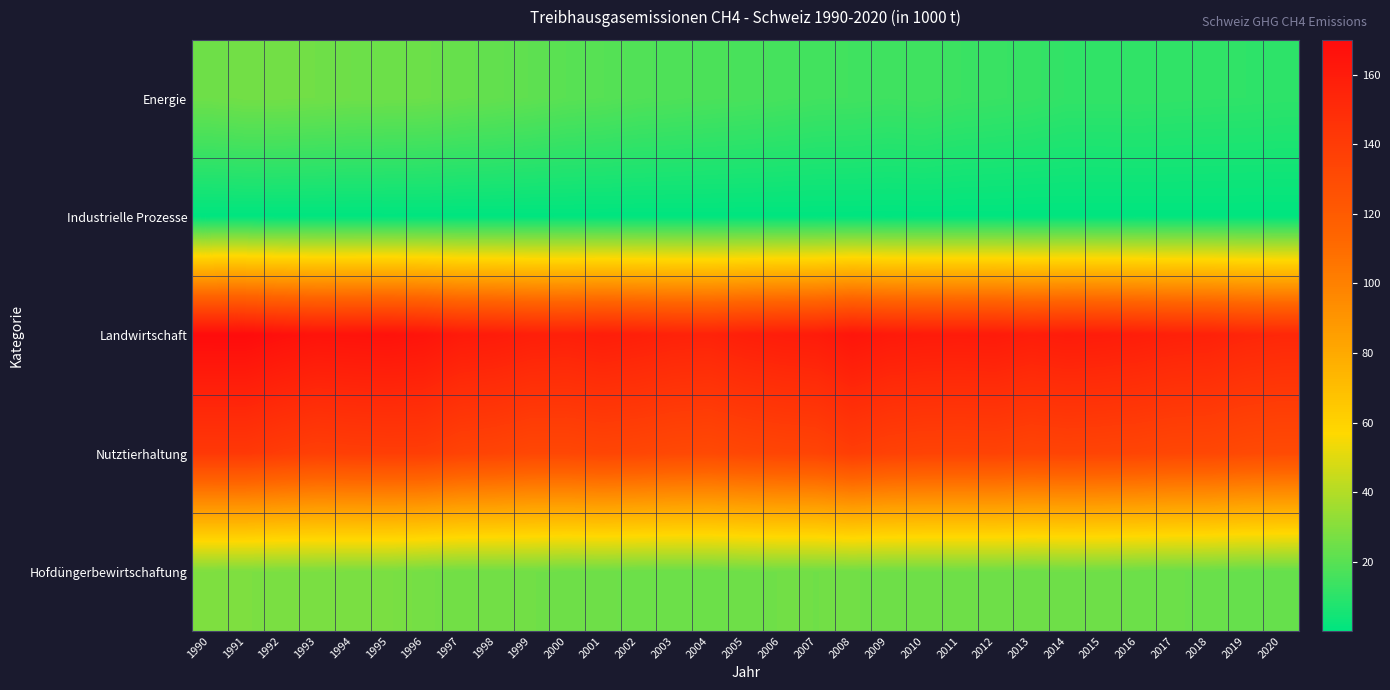

What is the maximum value shown in the chart?

170.0